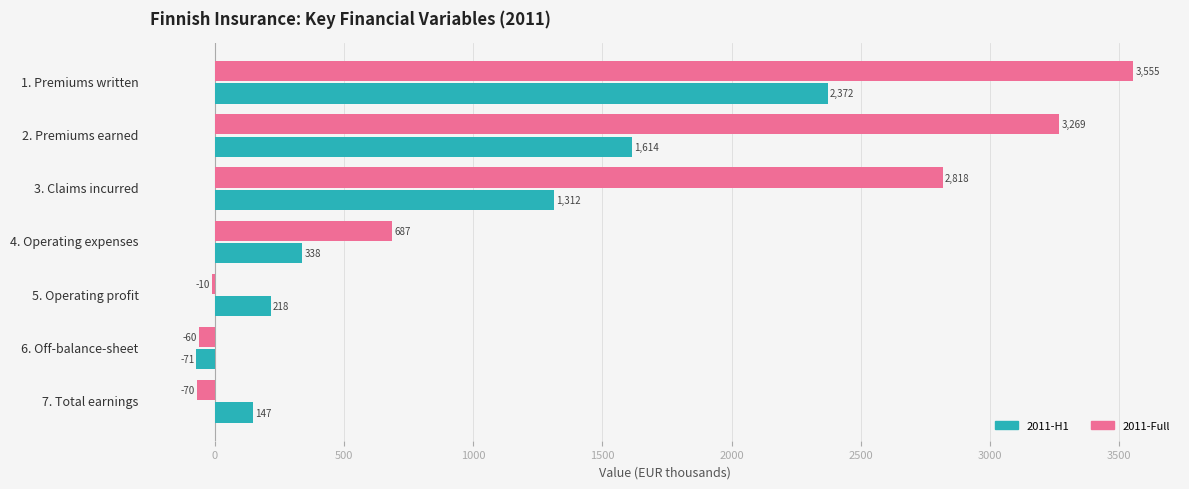

Between 4. Operating expenses and 7. Total earnings, which series saw the biggest shift?

2011-Full